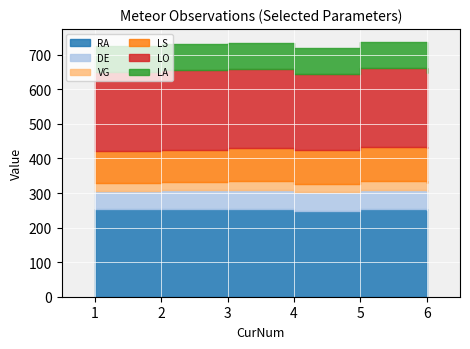

True or false: VG and RA intersect in this chart.

False